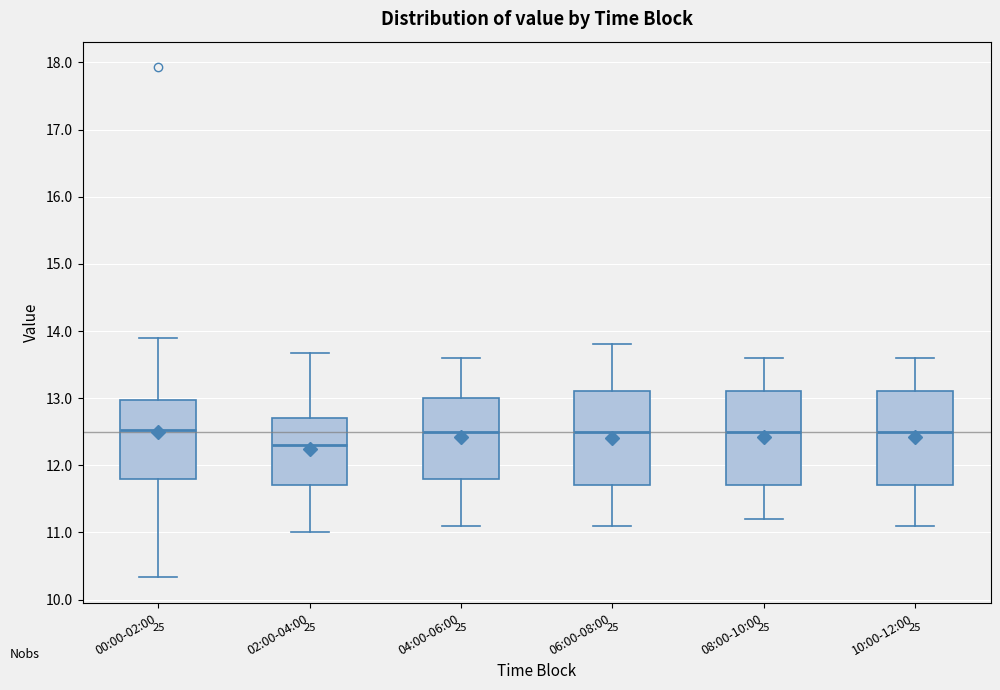

Where is the lower edge of the box for 04:00-06:00 on the y-axis? The values are not printed on the chart, so give them approximately, as read against the axis.

11.8